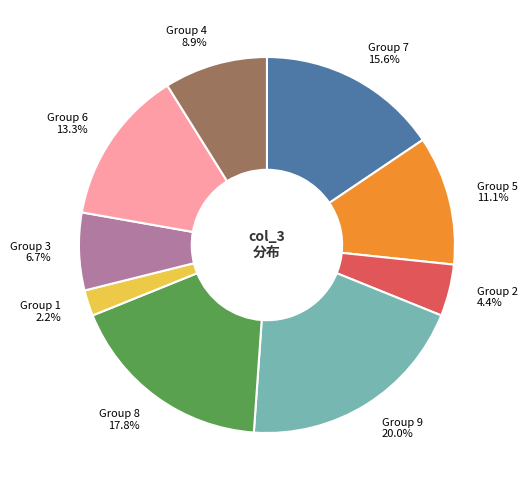

Rank the categories by value from highest to lowest.

Group 9, Group 8, Group 7, Group 6, Group 5, Group 4, Group 3, Group 2, Group 1